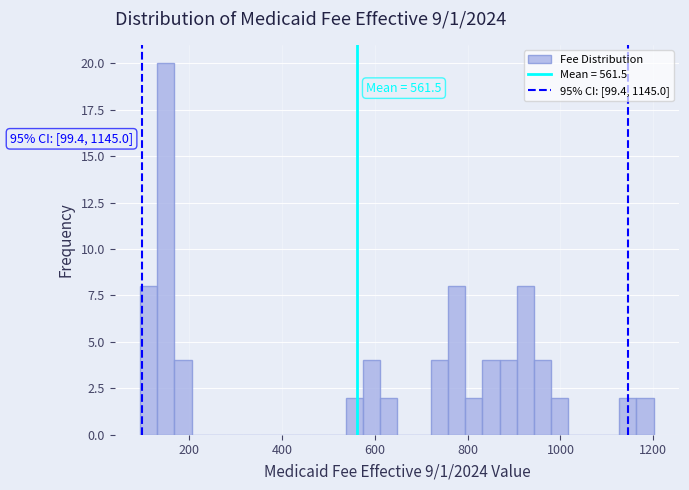

Read against the x-axis, roughly where is the centre of the tallest bar?

160